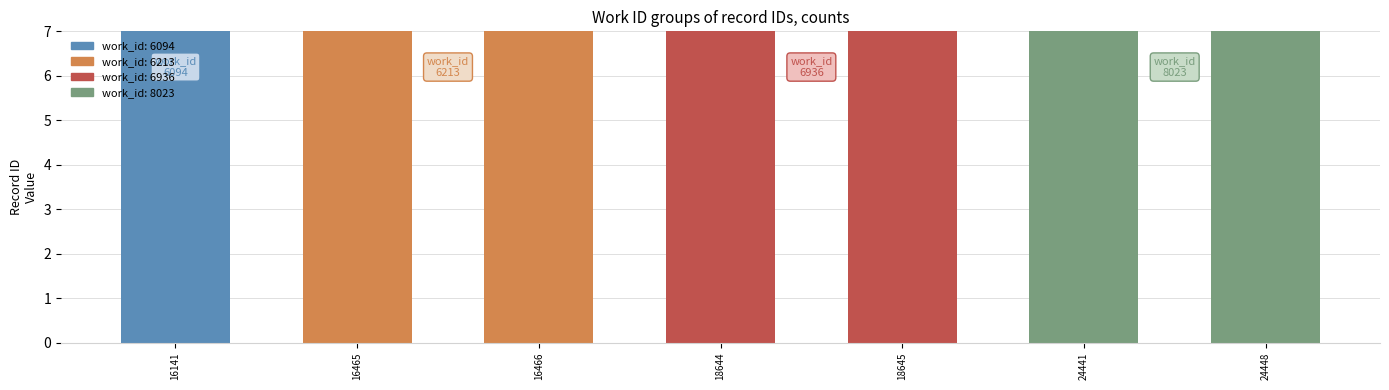

What is the difference between the maximum and minimum values?

8307